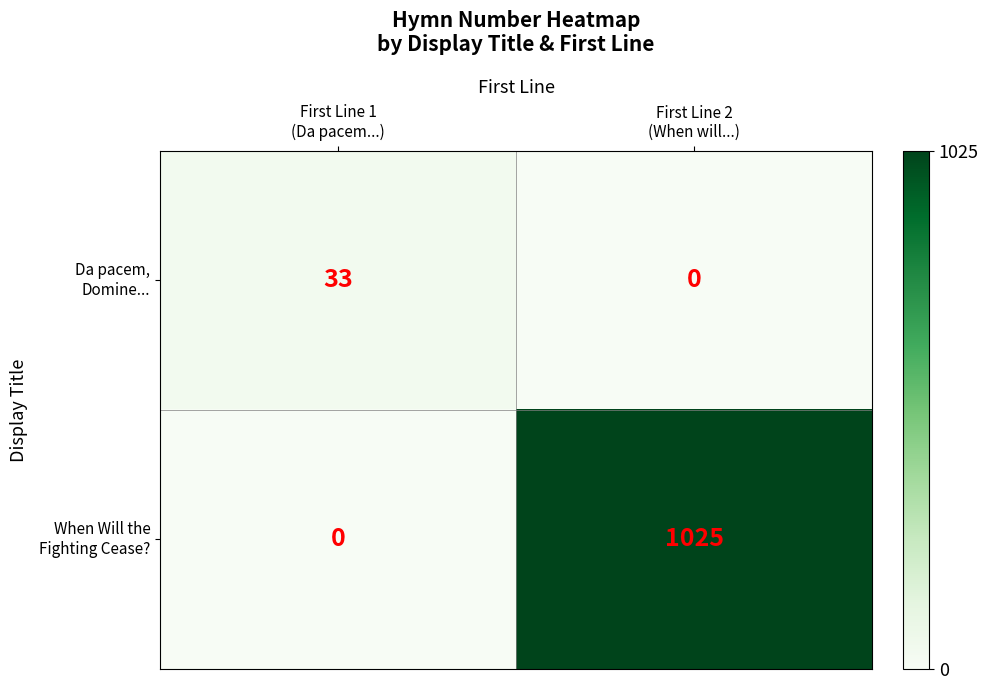

What is the greatest value displayed?

1025